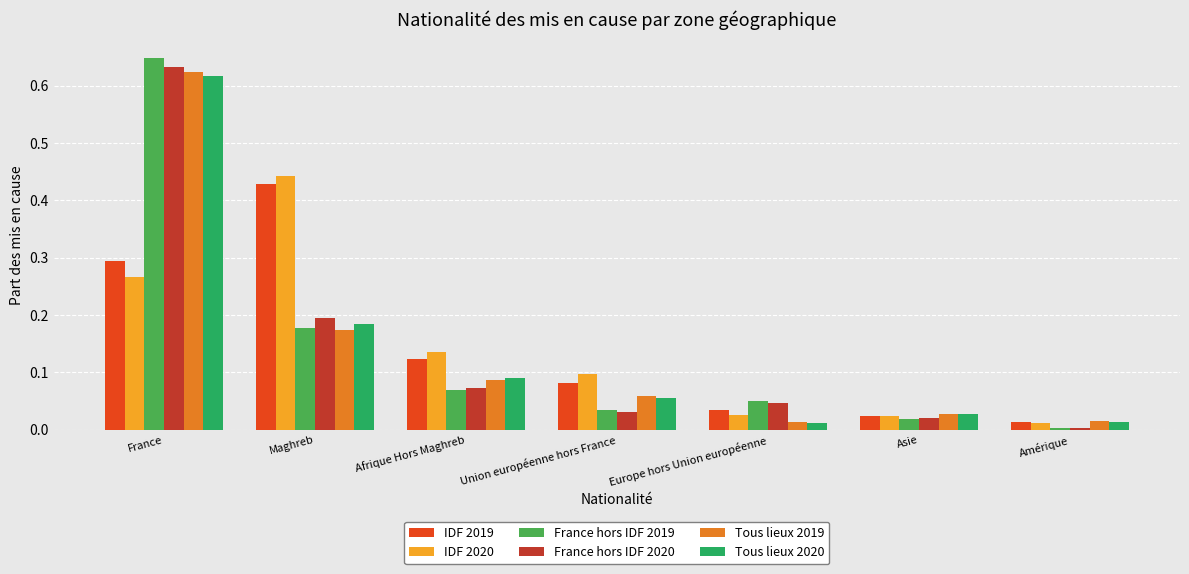

Between Maghreb and Union européenne hors France, which series saw the biggest shift?

IDF 2019